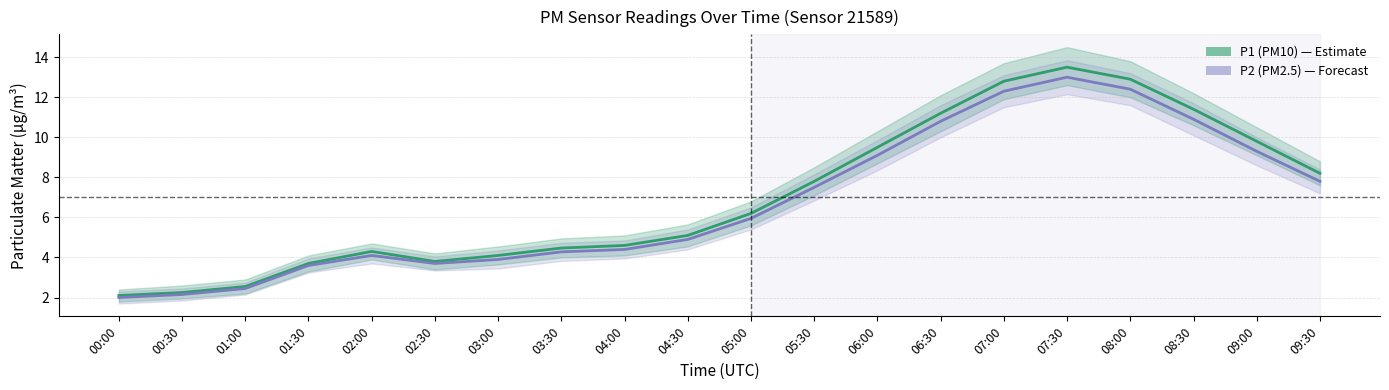

What is the average value of the P1 (PM10) series?

7.0